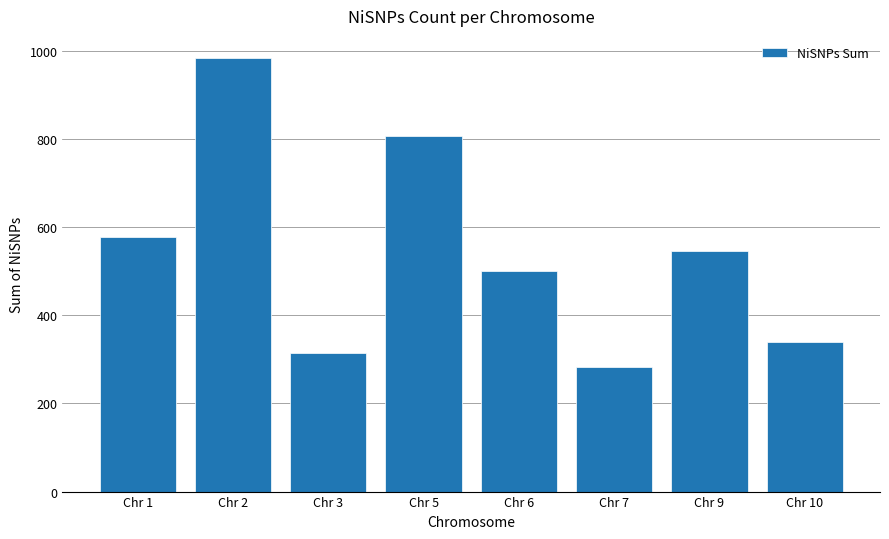

Approximately how many times larger is the value at Chr 2 compared to Chr 9?

1.8